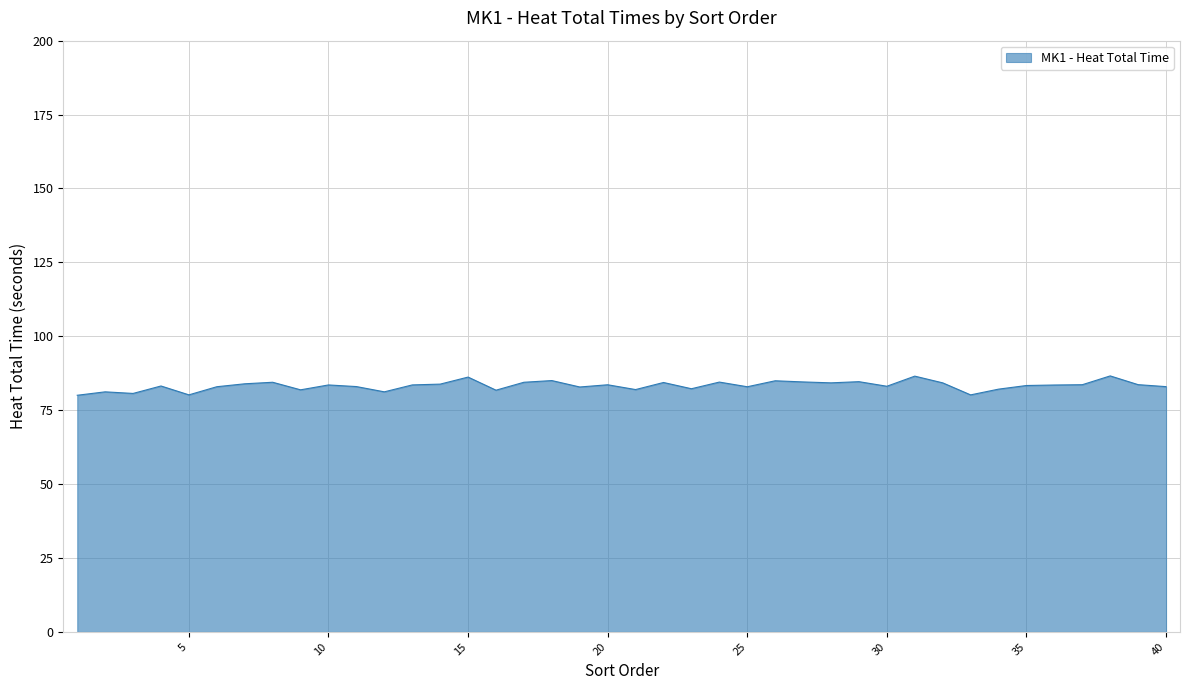

What is the maximum value shown in the chart?

86.6